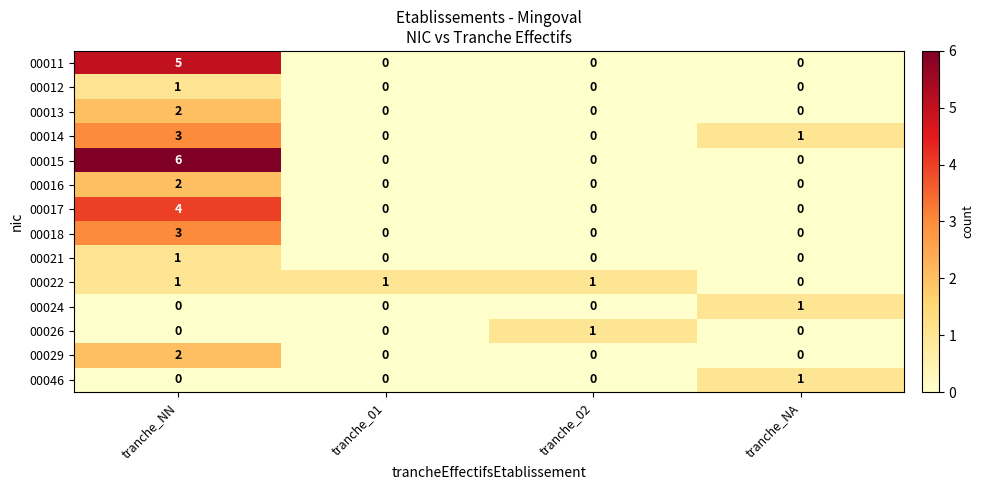

Between tranche_01 and tranche_02, which series saw the biggest shift?

00026